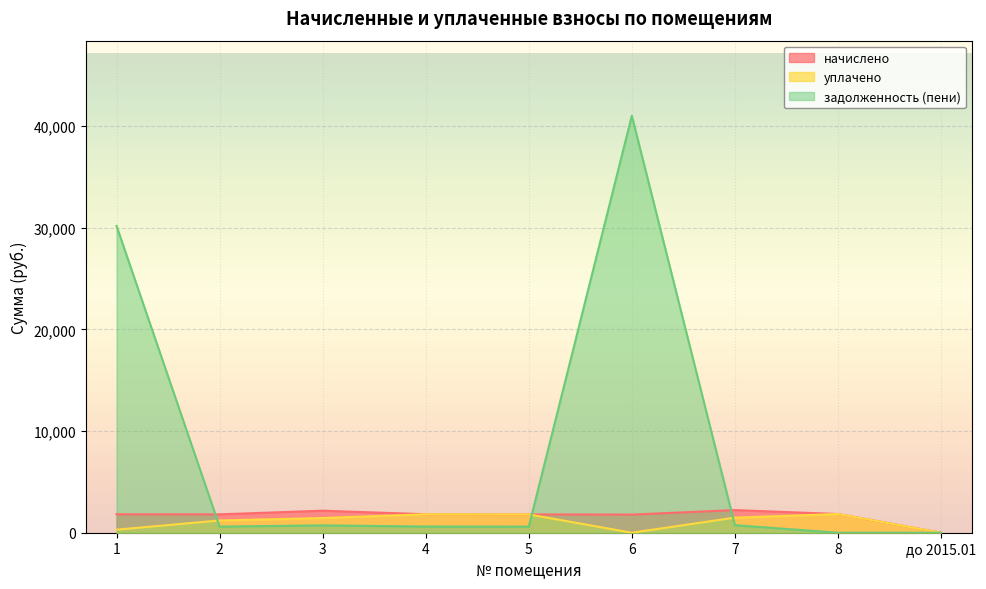

What is the sum of all задолженность (пени) values?

74450.4